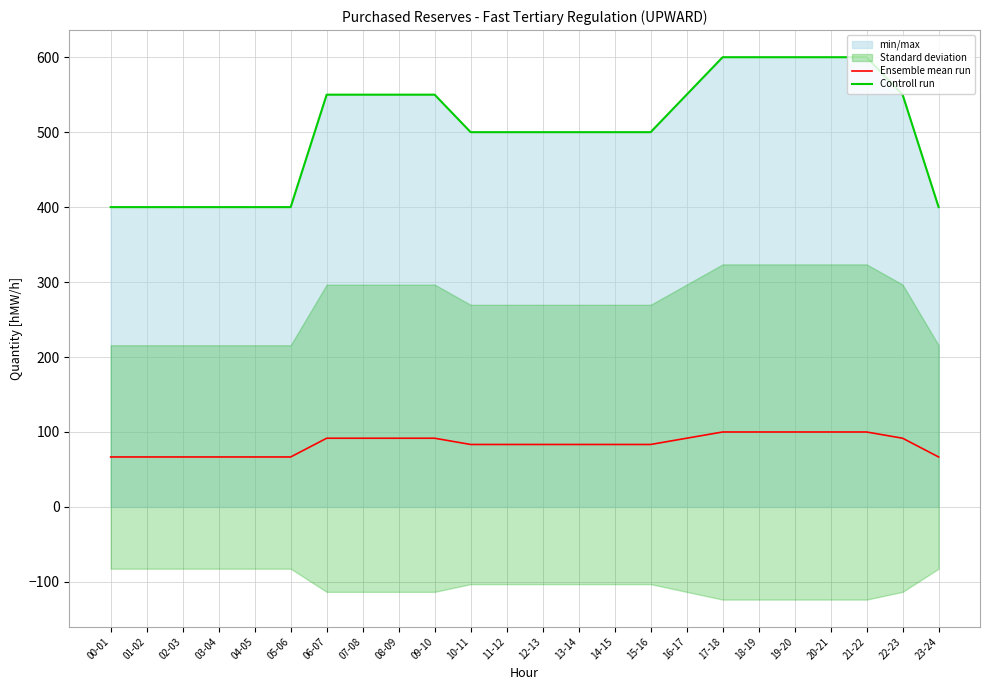

What is the label of the 23rd point from the left?

22-23